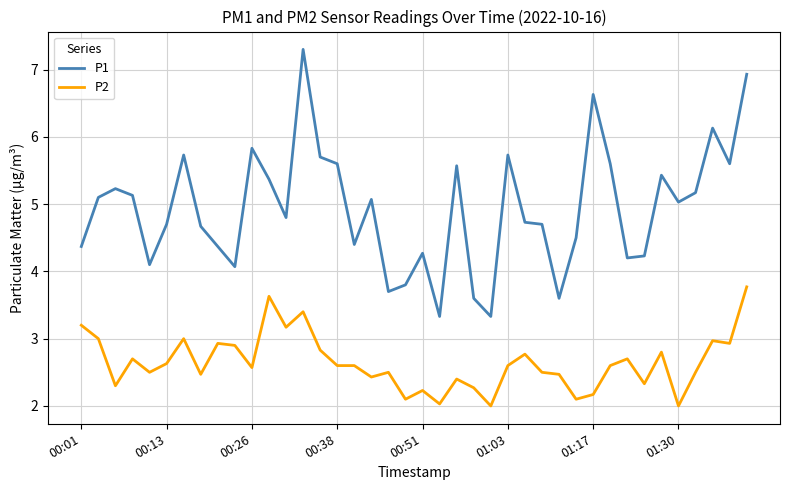

In P1, how many points are lower than both neighbors (excluding endpoints)?

11